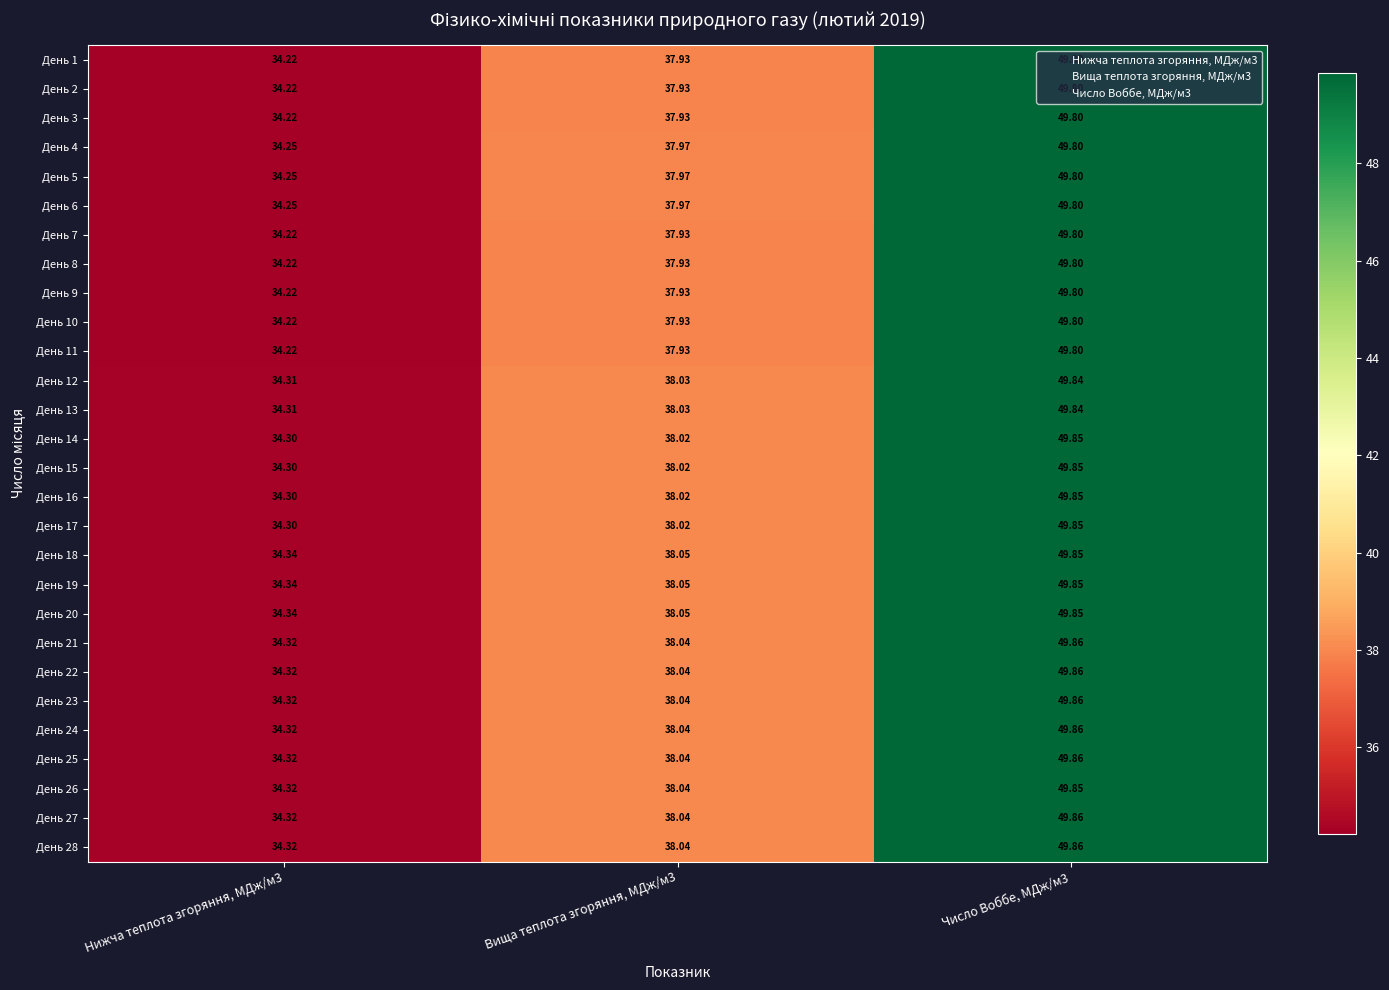

Is the value of День 9 at Число Воббе, МДж/м3 greater than the value of День 5 at Вища теплота згоряння, МДж/м3?

Yes